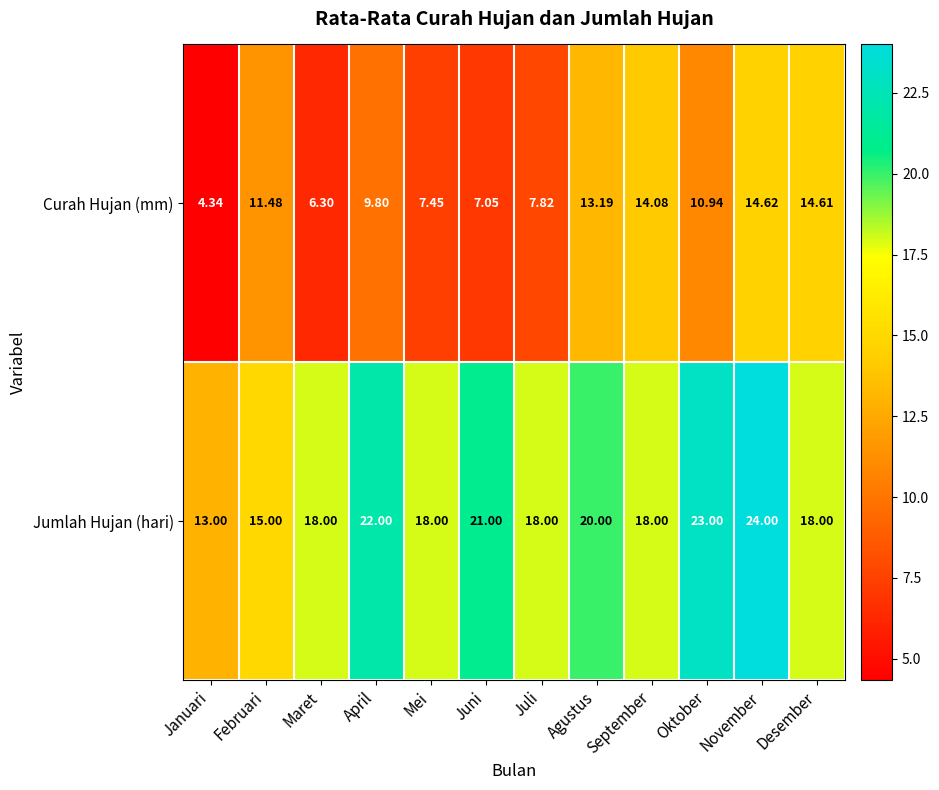

What is the total value across all series at Januari?

17.3